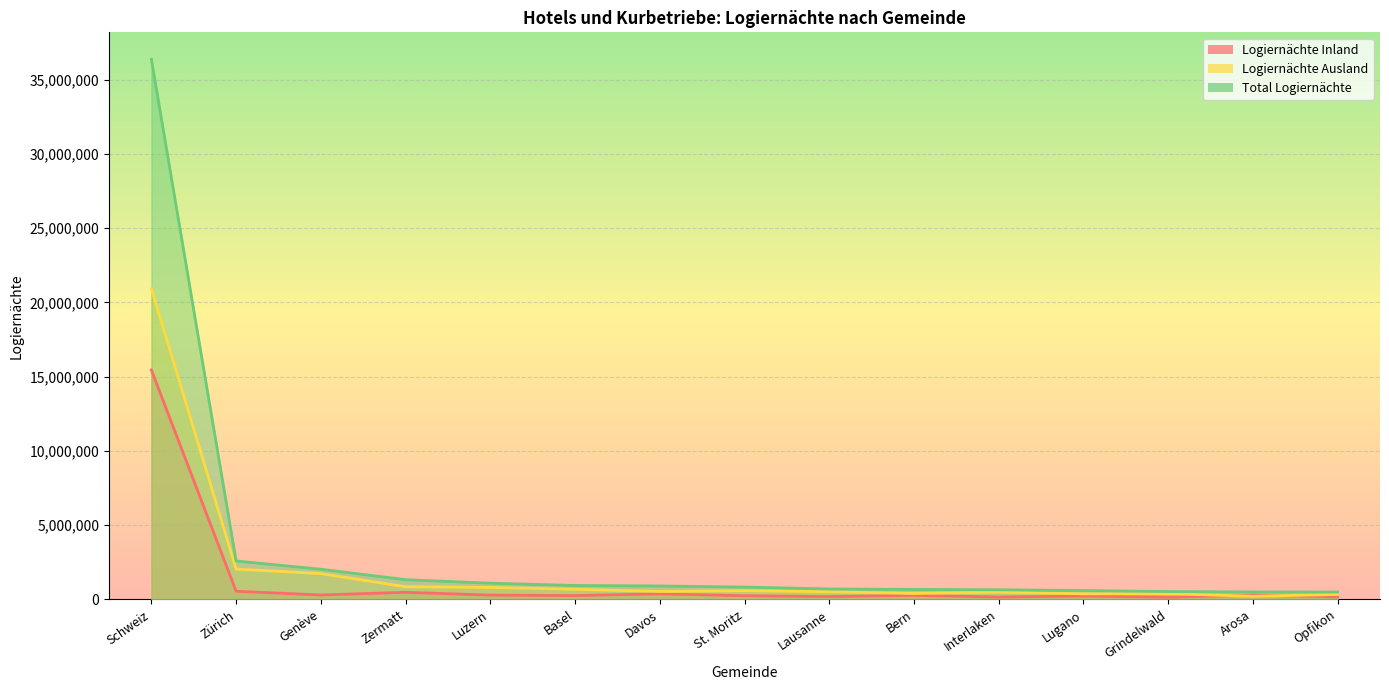

True or false: Logiernächte Inland has a value of 186789 at Lausanne.

True